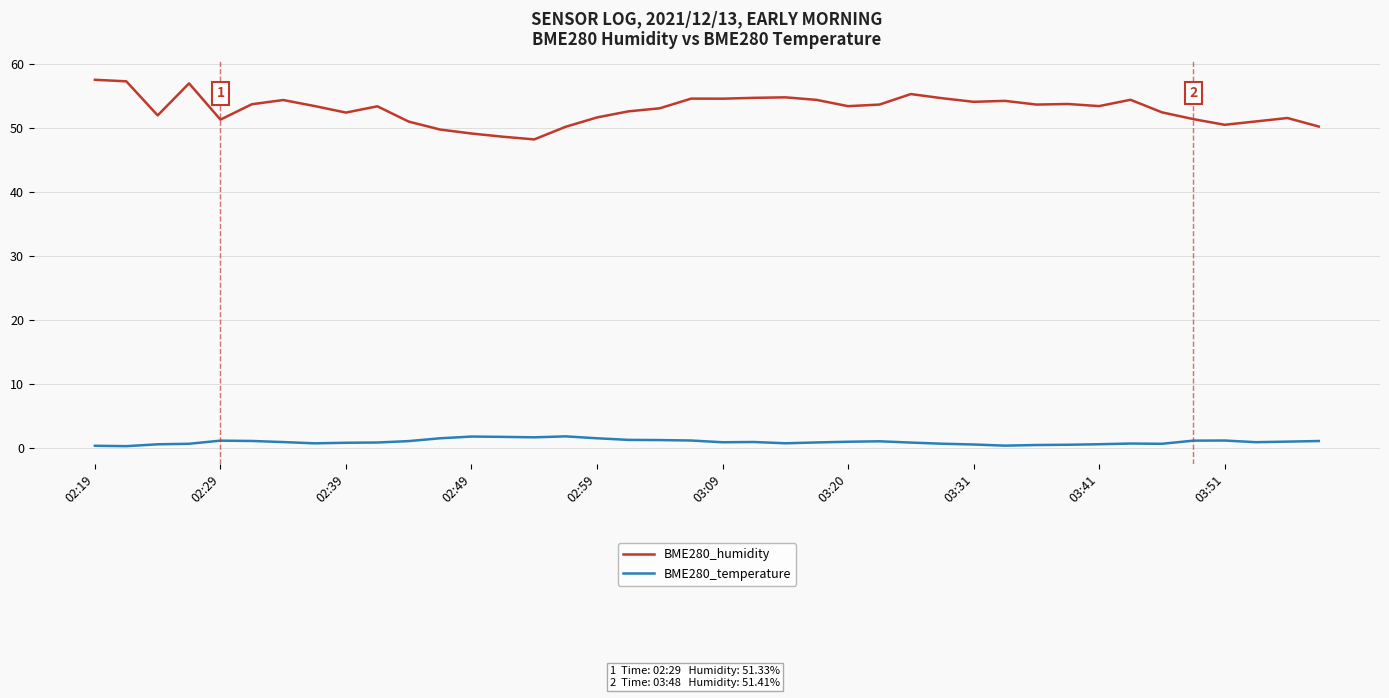

What is the difference between the second highest and second lowest values in the BME280_temperature series?

1.4